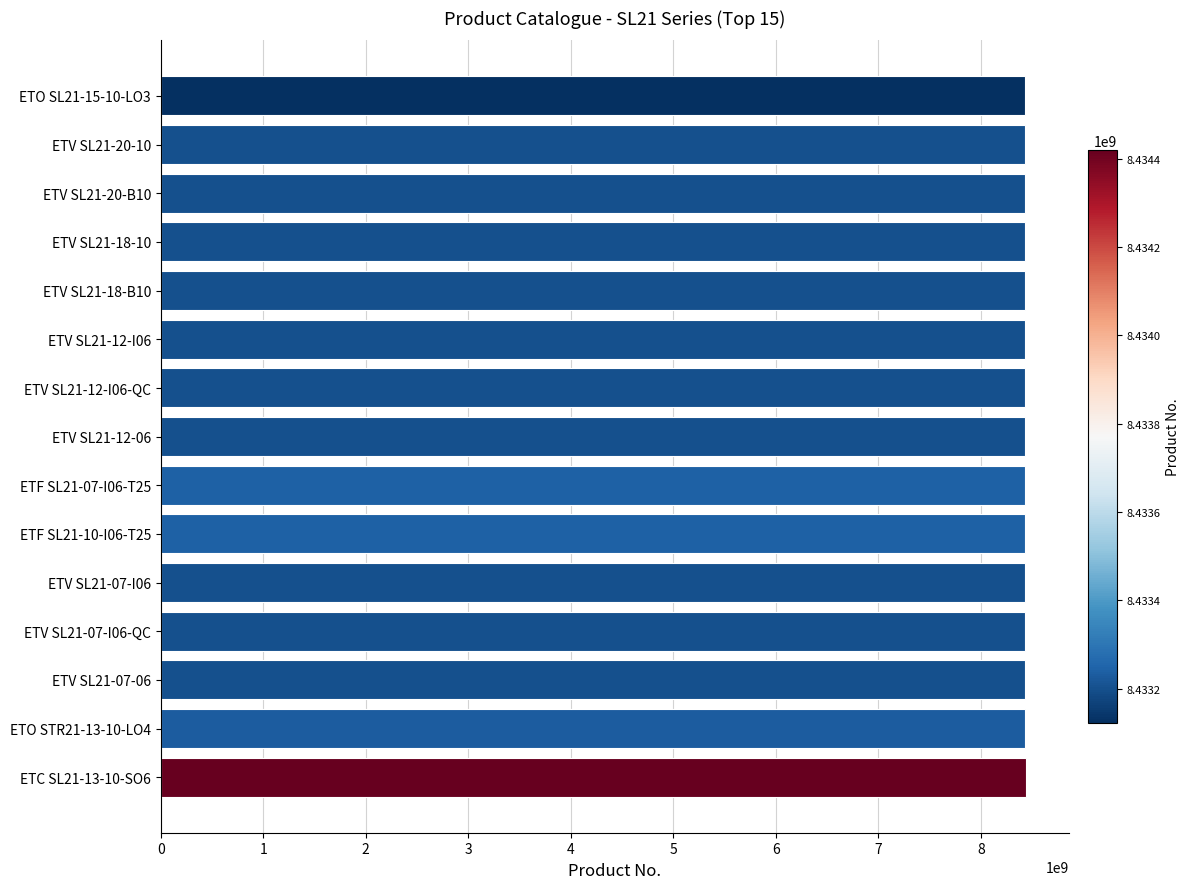

What is the value of the 15th bar from the top?

8434420123